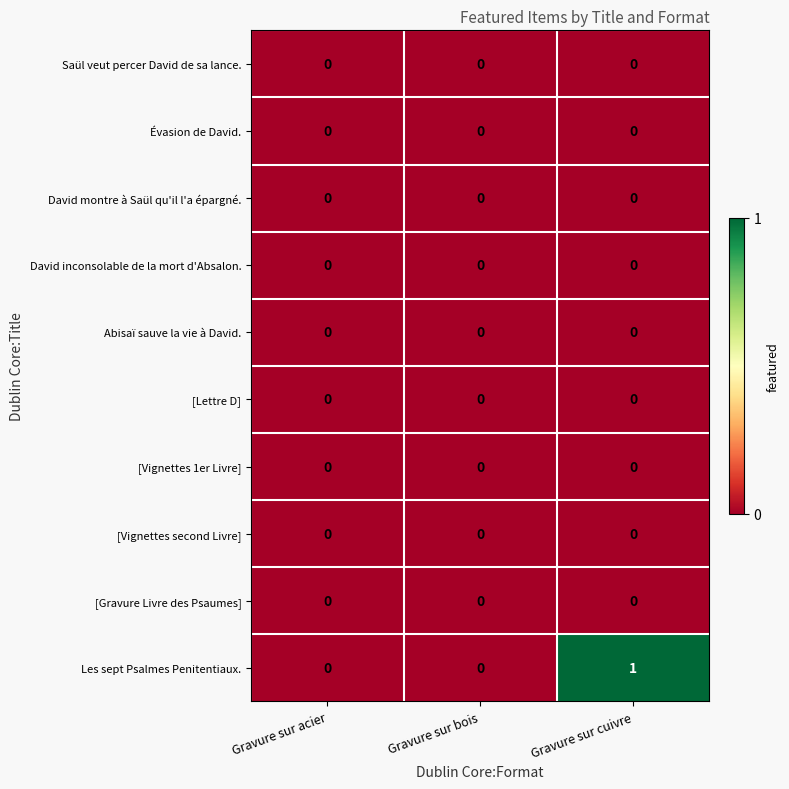

Reading right to left, transcribe all the data shown in this chart.

Saül veut percer David de sa lance.: Gravure sur cuivre=0	Gravure sur bois=0	Gravure sur acier=0
Évasion de David.: Gravure sur cuivre=0	Gravure sur bois=0	Gravure sur acier=0
David montre à Saül qu'il l'a épargné.: Gravure sur cuivre=0	Gravure sur bois=0	Gravure sur acier=0
David inconsolable de la mort d'Absalon.: Gravure sur cuivre=0	Gravure sur bois=0	Gravure sur acier=0
Abisaï sauve la vie à David.: Gravure sur cuivre=0	Gravure sur bois=0	Gravure sur acier=0
[Lettre D]: Gravure sur cuivre=0	Gravure sur bois=0	Gravure sur acier=0
[Vignettes 1er Livre]: Gravure sur cuivre=0	Gravure sur bois=0	Gravure sur acier=0
[Vignettes second Livre]: Gravure sur cuivre=0	Gravure sur bois=0	Gravure sur acier=0
[Gravure Livre des Psaumes]: Gravure sur cuivre=0	Gravure sur bois=0	Gravure sur acier=0
Les sept Psalmes Penitentiaux.: Gravure sur cuivre=1	Gravure sur bois=0	Gravure sur acier=0